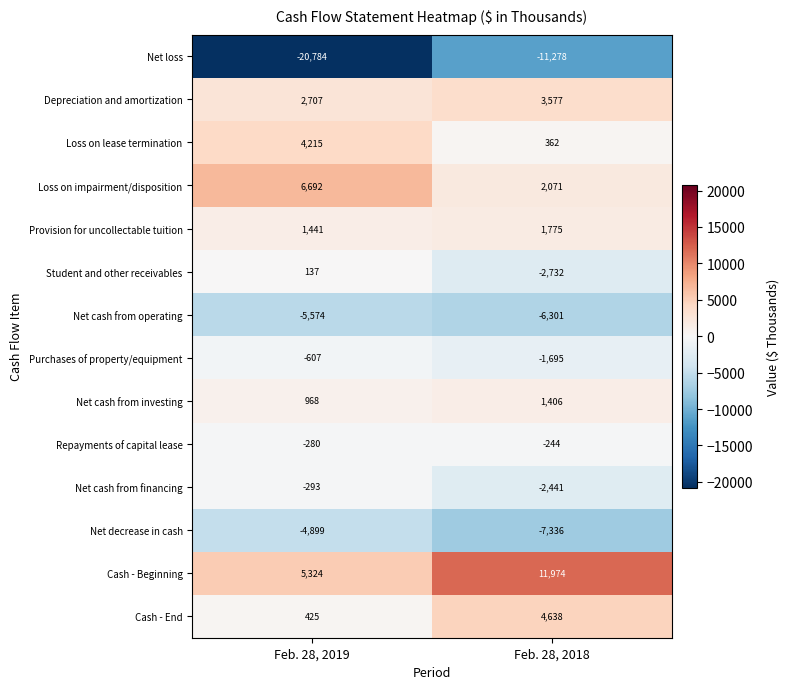

What is the total value across all series at Feb. 28, 2019?

-10528